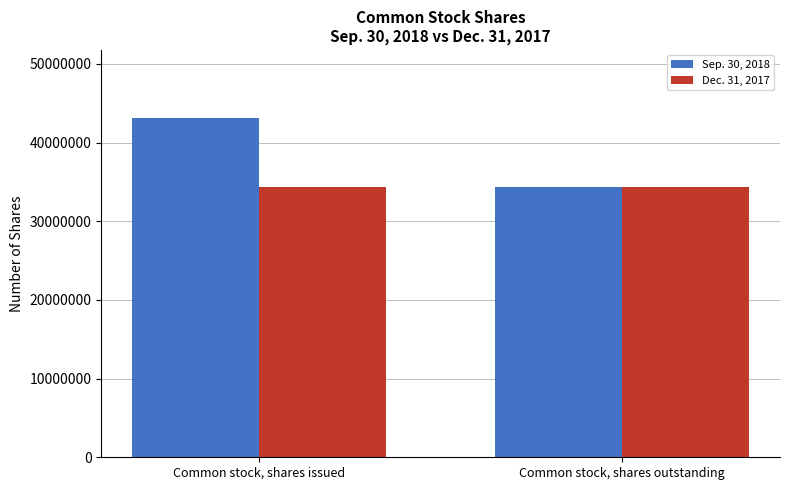

Which series has the widest spread of values?

Sep. 30, 2018